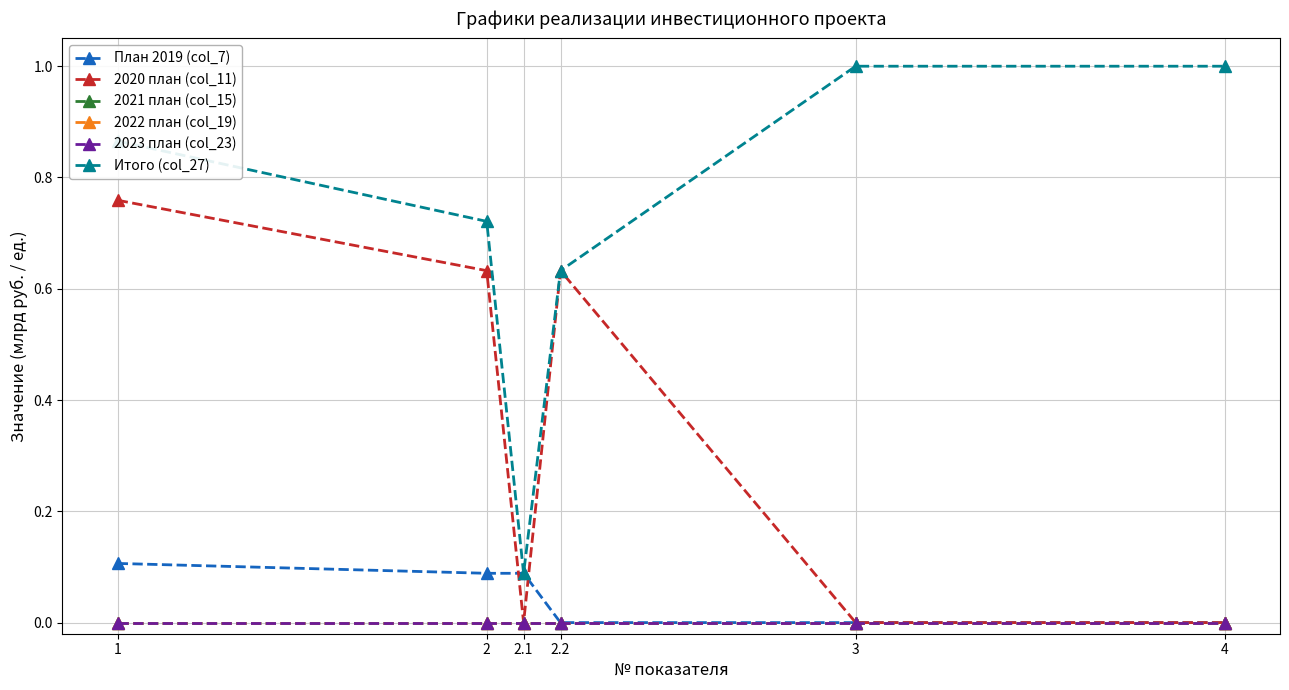

Does the chart have visible grid lines?

Yes